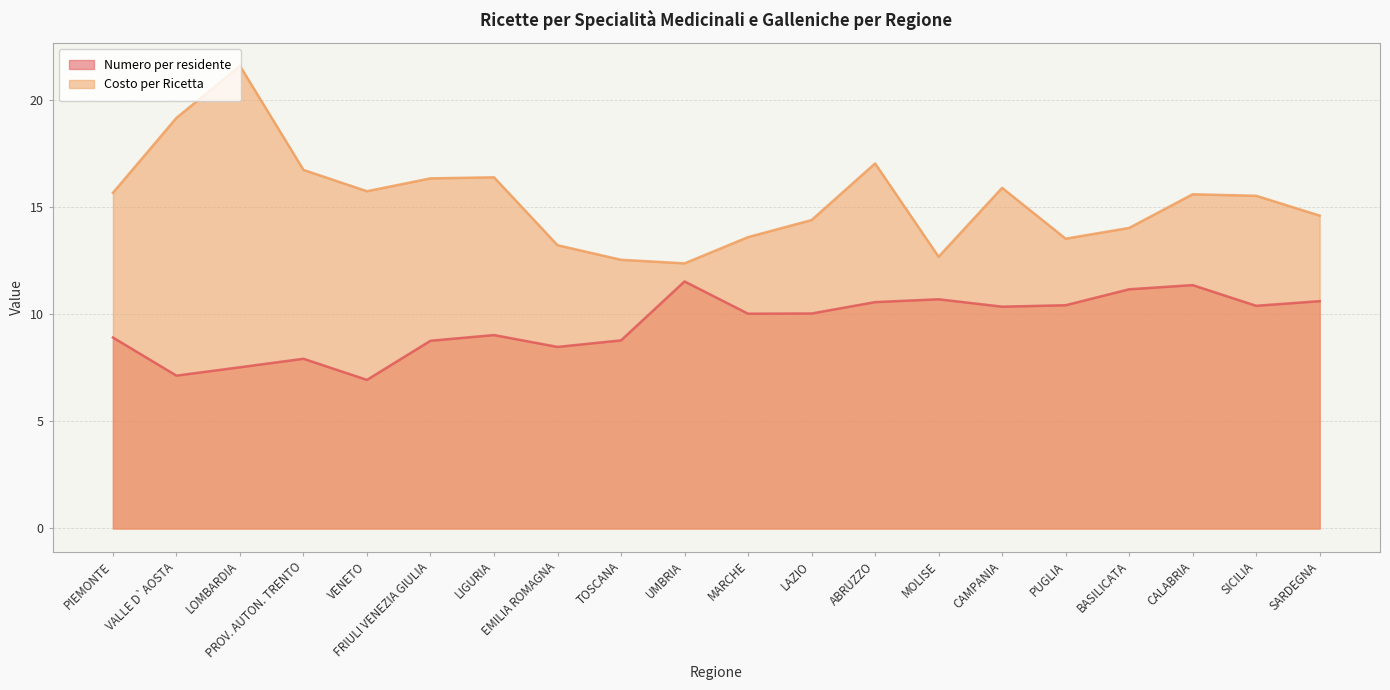

What are all the series names shown in the legend?

Numero per residente, Costo per Ricetta